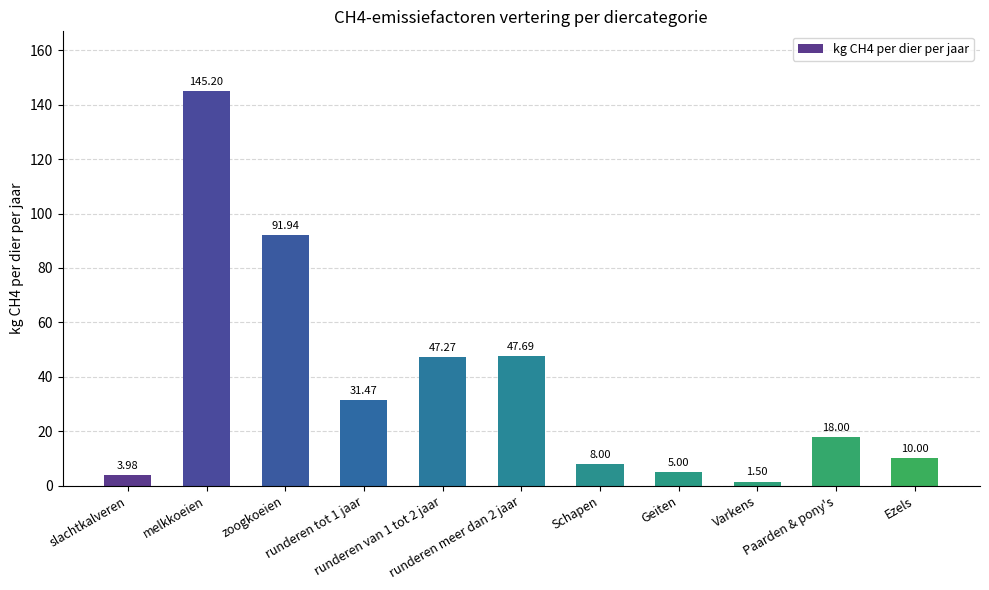

Is it true that the value at runderen van 1 tot 2 jaar is 47.3?

True